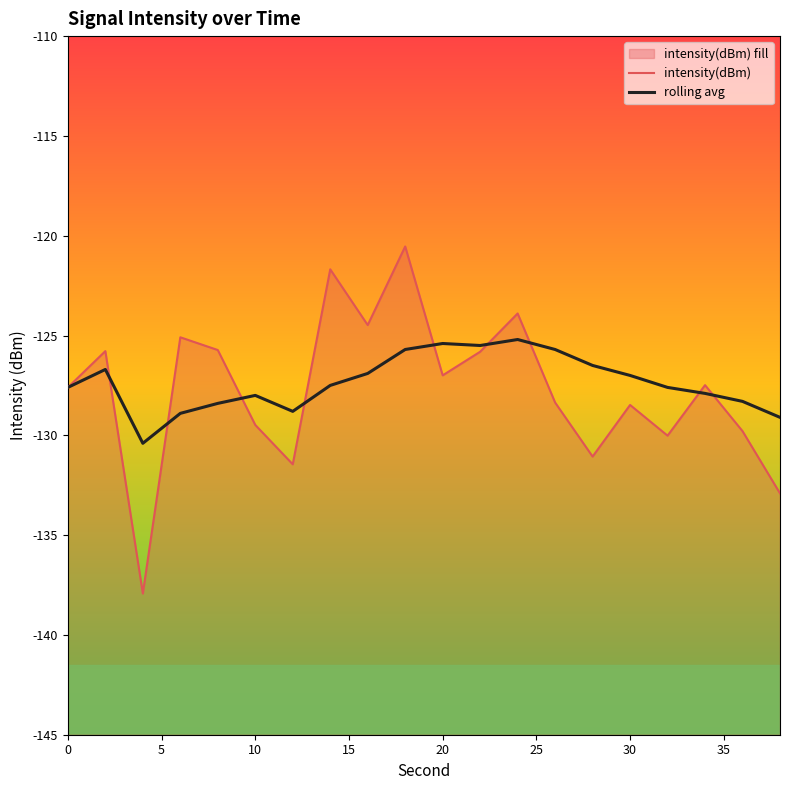

At how many categories does at least one series exceed -135?

20